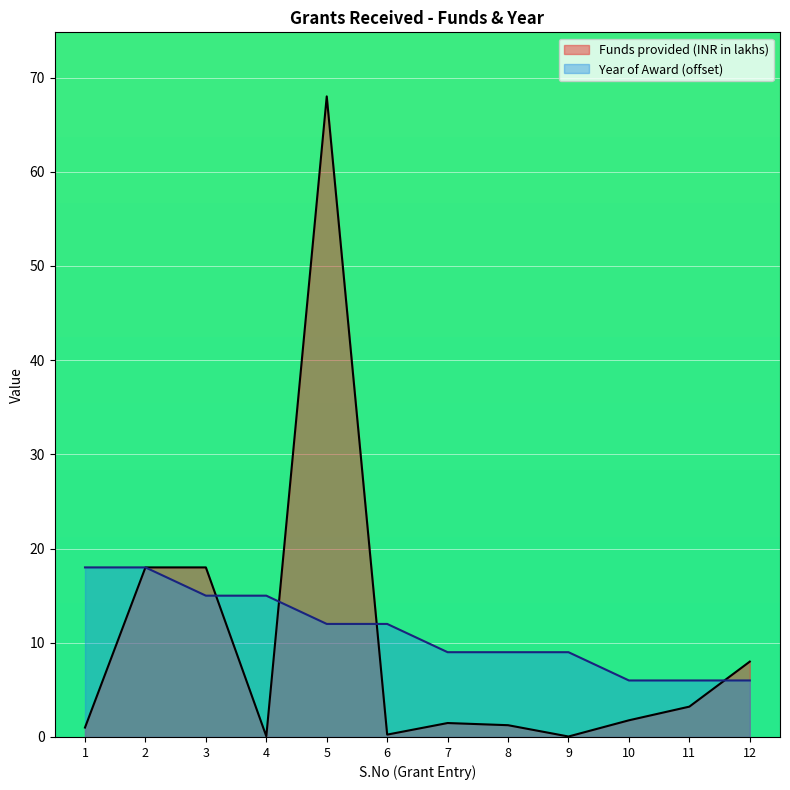

At which category is the sum across all series the highest?

5